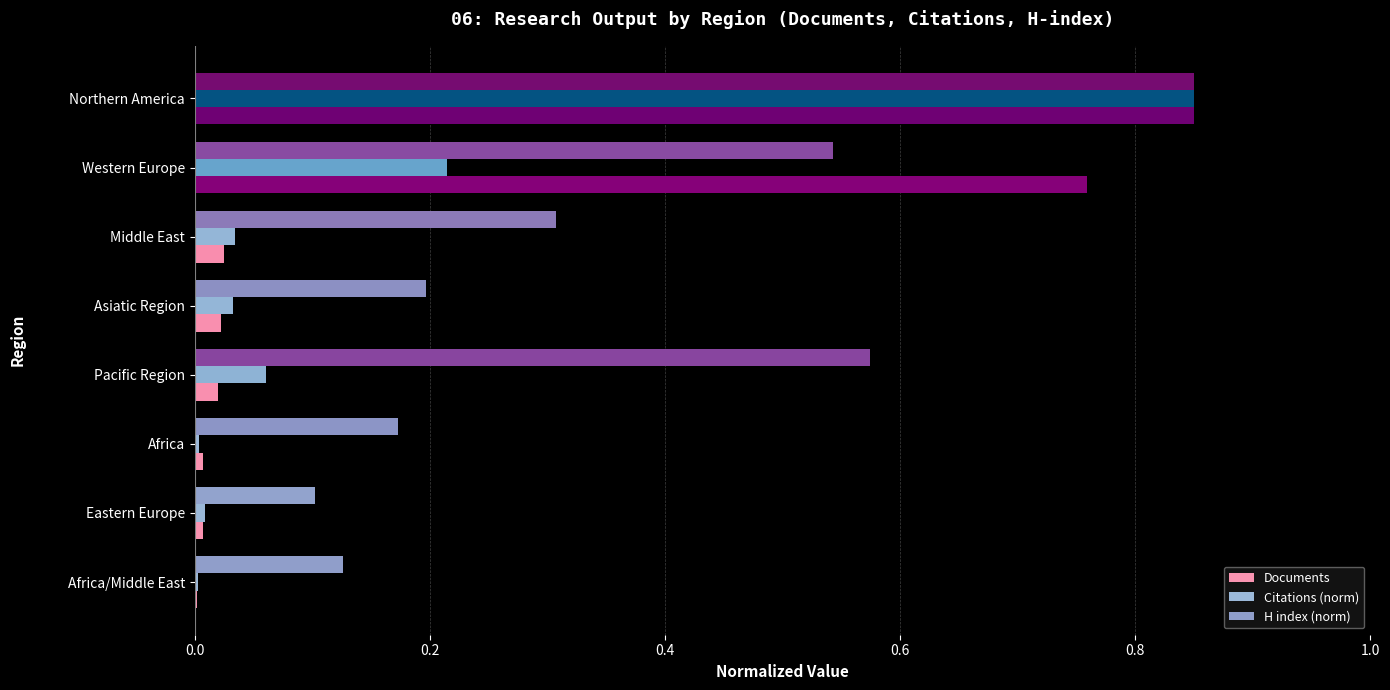

How many distinct data groups are displayed?

3